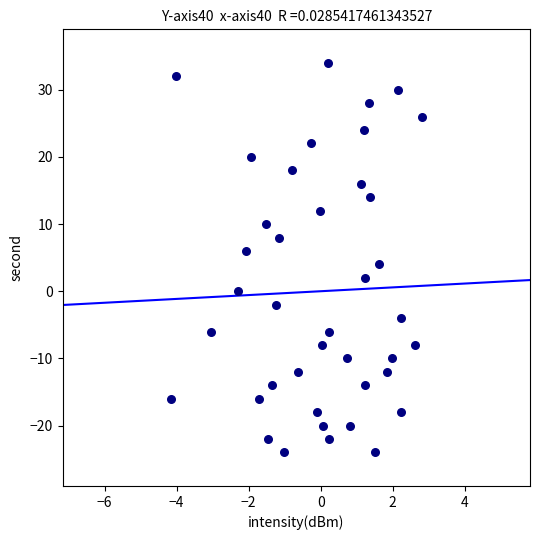

What is the range of Y values (max minus min)?

58